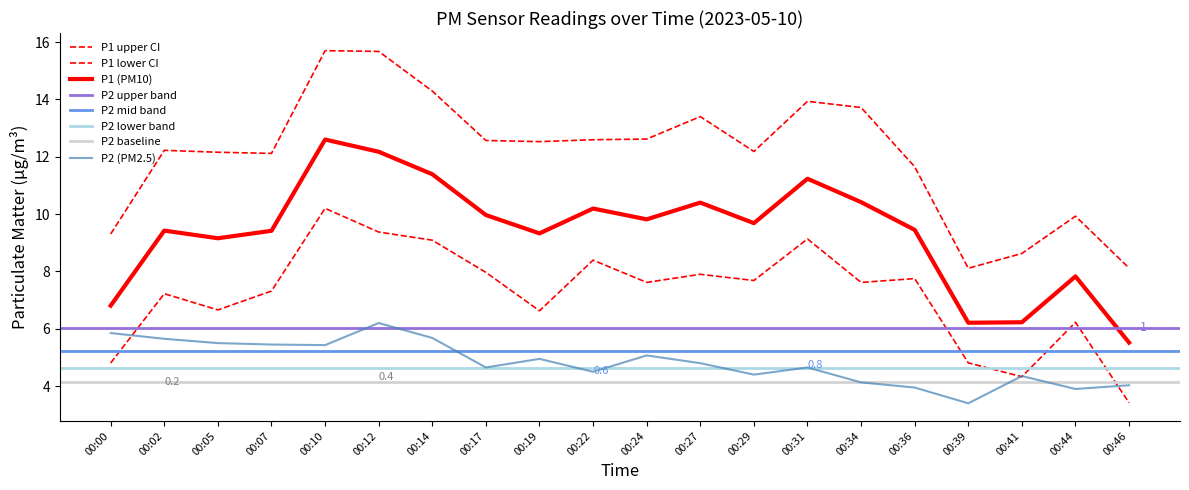

What is the change in value from 00:24 to 00:34?

-0.9